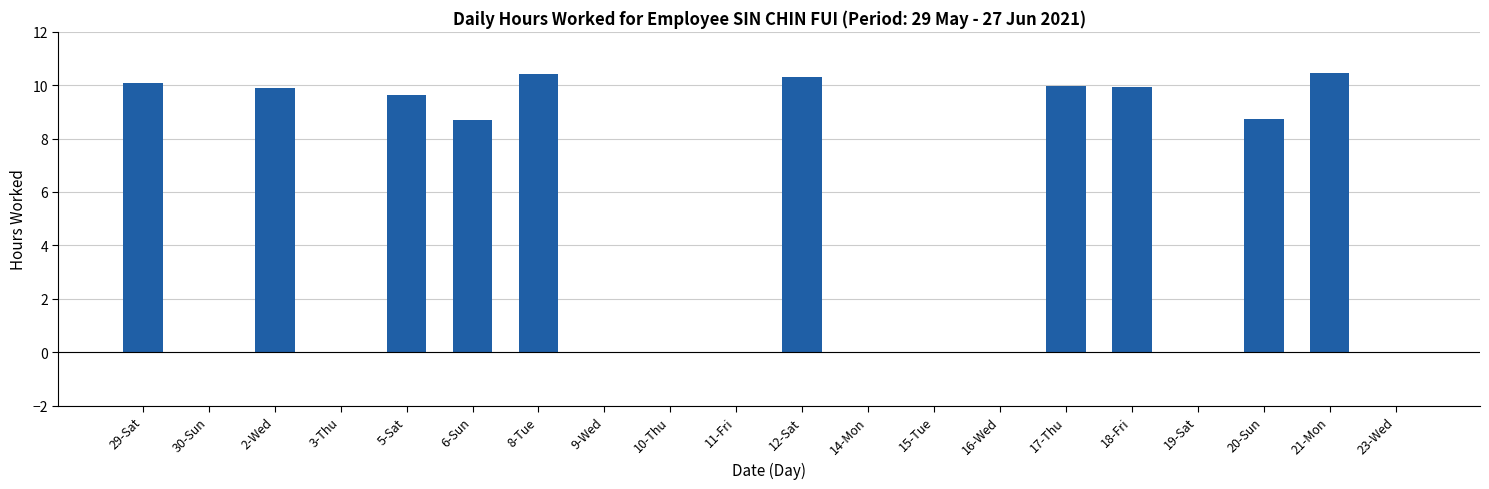

What is the greatest value displayed?

10.4